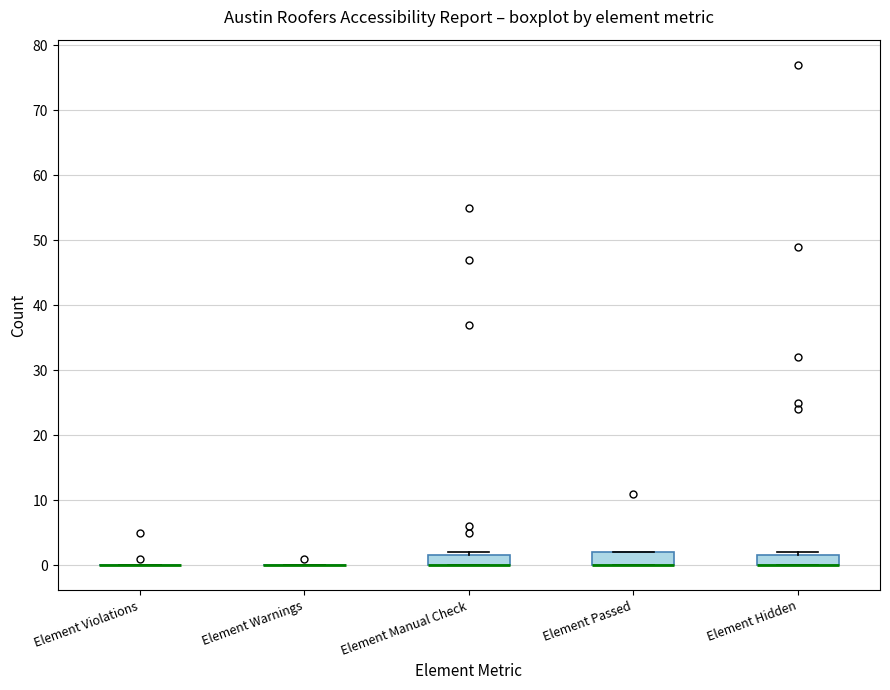

Reading left to right, transcribe this box plot: for each box, give where its median line is, the range the box spans, and where its two whiskers end, as read against the y-axis. The values are not printed on the chart, so give them approximately, as read against the axis.

Element Violations: box collapsed to a line at 0, whiskers 0 to 0
Element Warnings: box collapsed to a line at 0, whiskers 0 to 0
Element Manual Check: median 0 (drawn on the box's lower edge), box 0 to 2, whiskers 0 to 2 (just above the box's upper edge)
Element Passed: median 0 (drawn on the box's lower edge), box 0 to 2, whiskers 0 to 2
Element Hidden: median 0 (drawn on the box's lower edge), box 0 to 2, whiskers 0 to 2 (just above the box's upper edge)